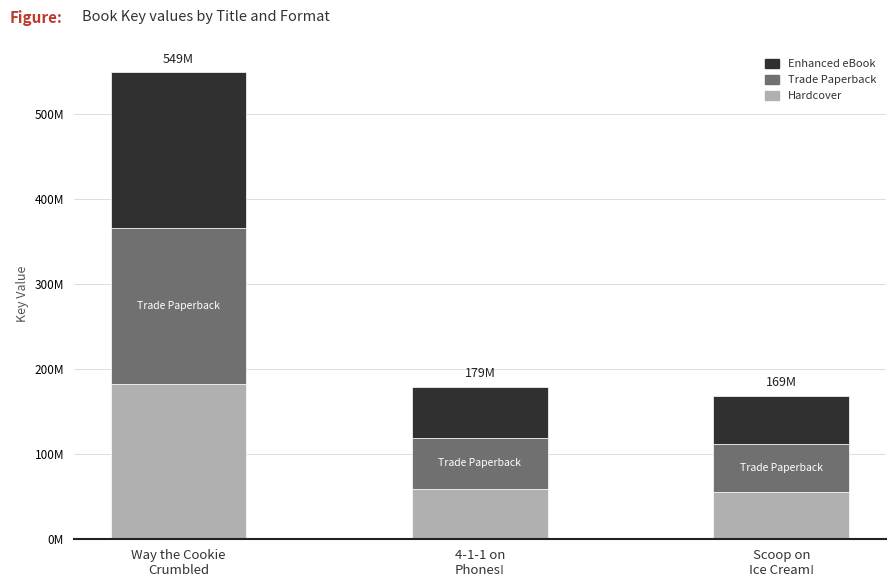

What are all the series names shown in the legend?

Enhanced eBook, Trade Paperback, Hardcover